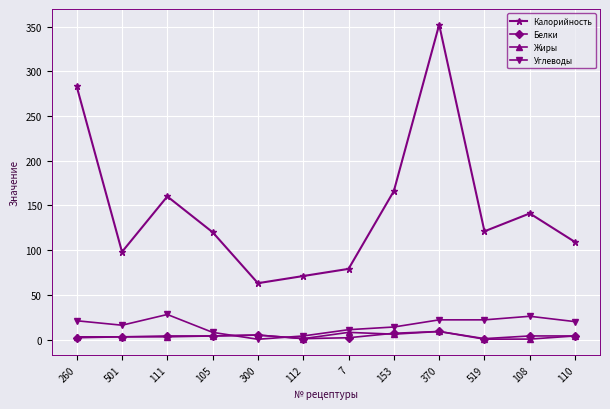

True or false: Жиры and Калорийность cross at least once.

False